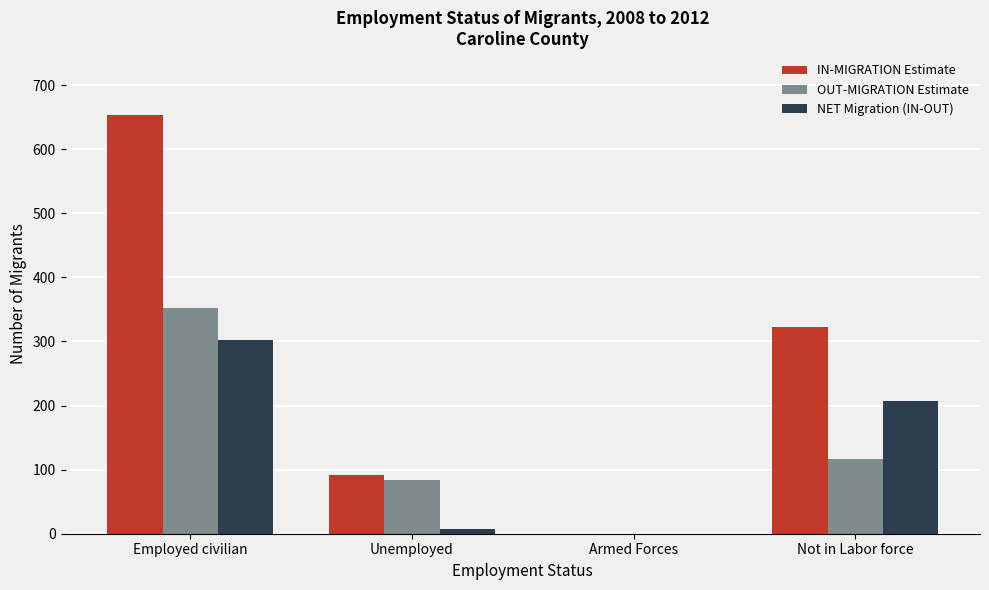

What is the total value across all series at Not in Labor force?

646